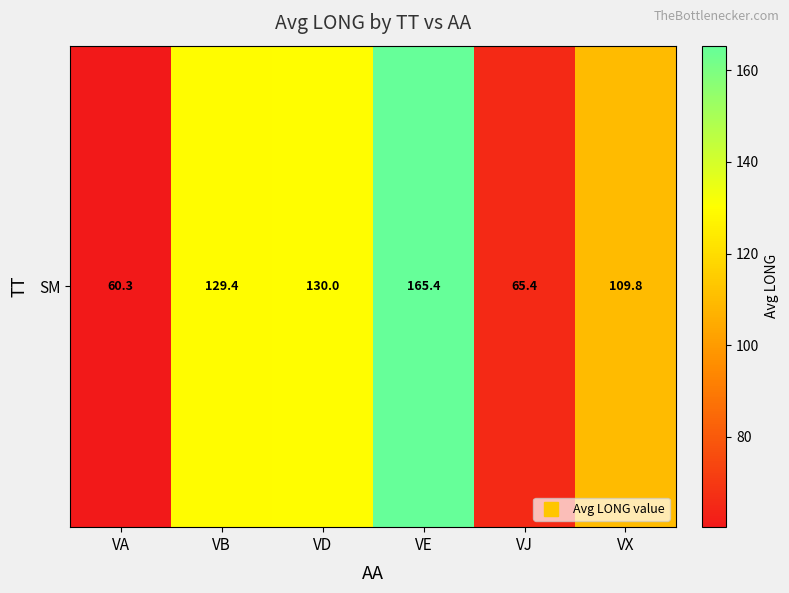

List the labels in order of value, smallest first.

VA, VJ, VX, VB, VD, VE